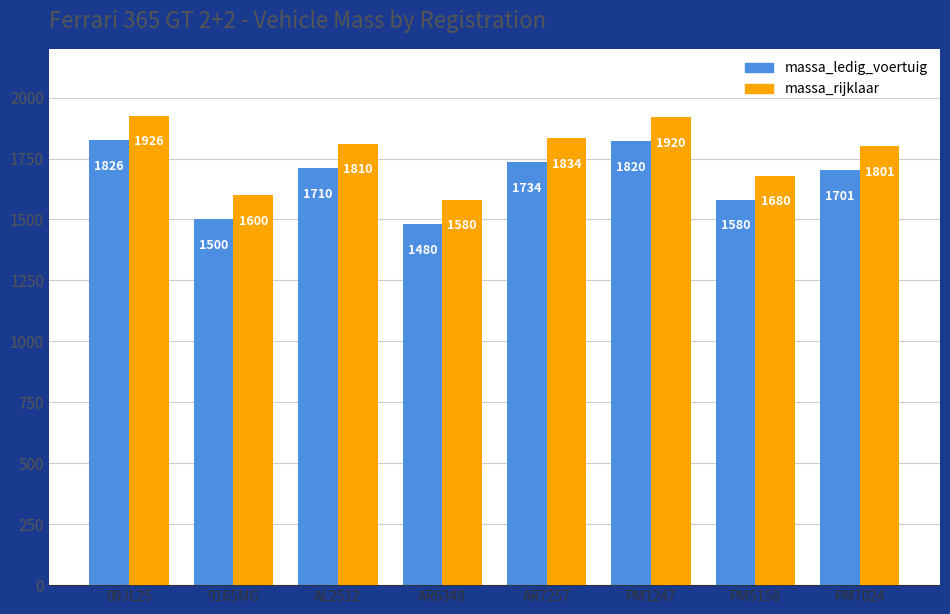

What is the spread (max minus min) of values at 9165MG?

100